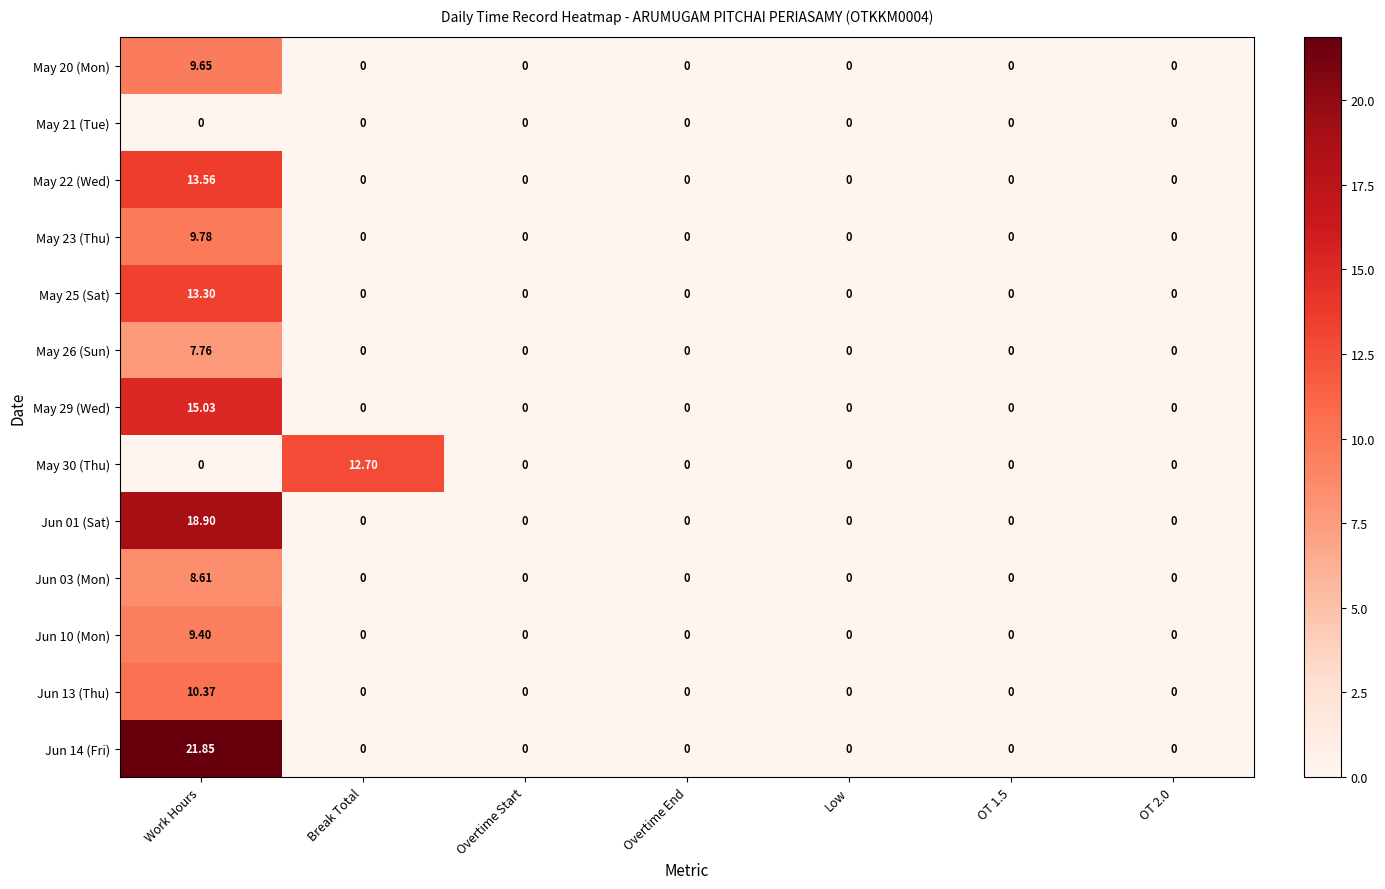

At which label does Jun 10 (Mon) reach its peak?

Work Hours